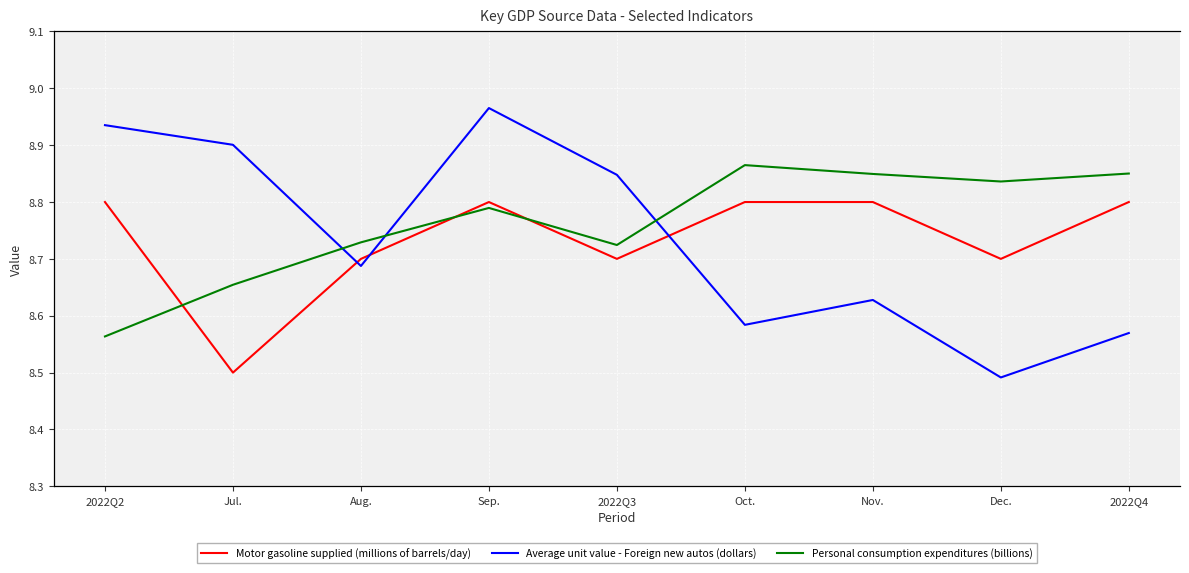

Which has a higher value, Oct. or Sep.?

Oct.